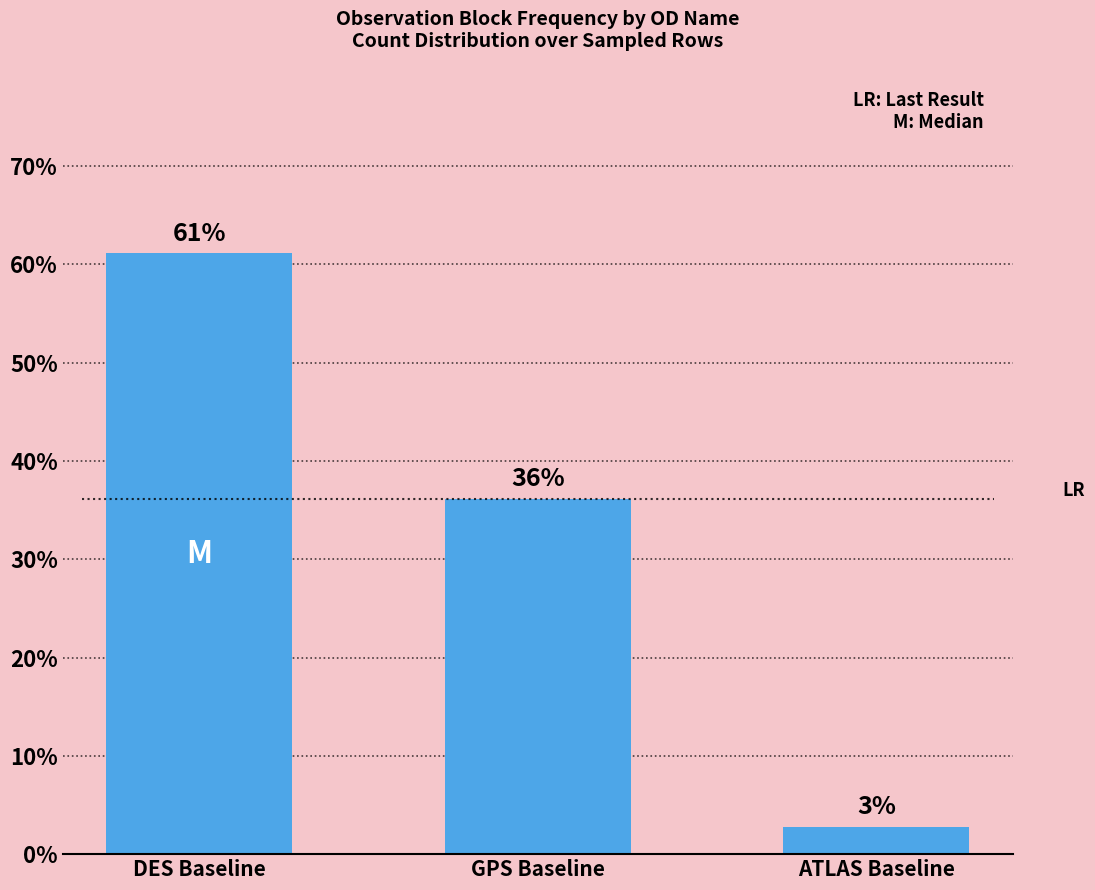

Are the bars horizontal?

No